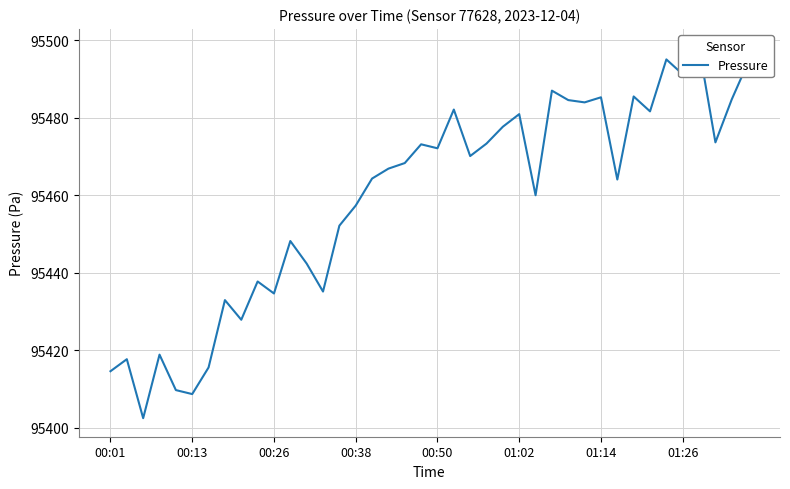

What is the difference between the maximum and second lowest values?

89.5